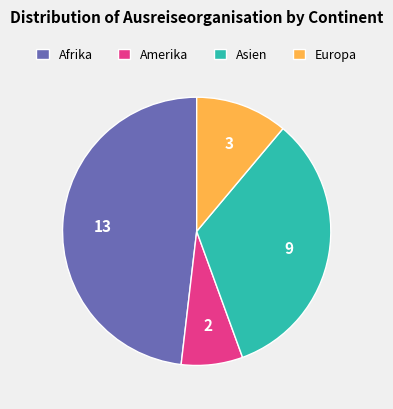

Which has a higher value, Afrika or Asien?

Afrika